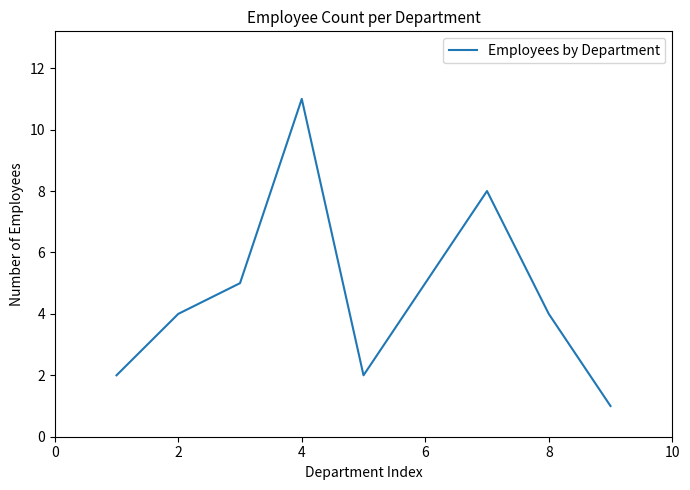

What is the difference between the maximum and minimum values?

10